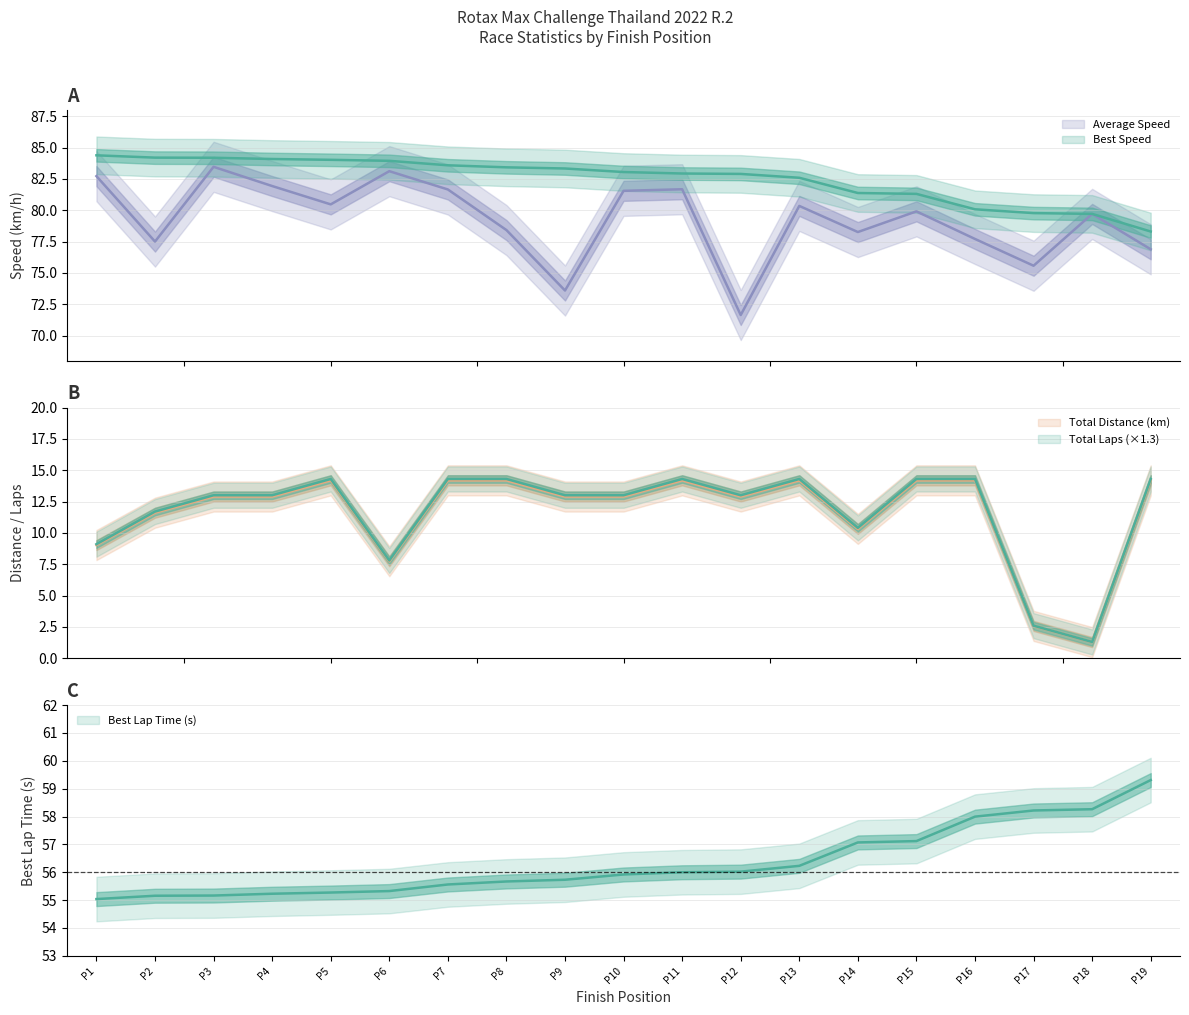

Count the number of categories in the chart.

19